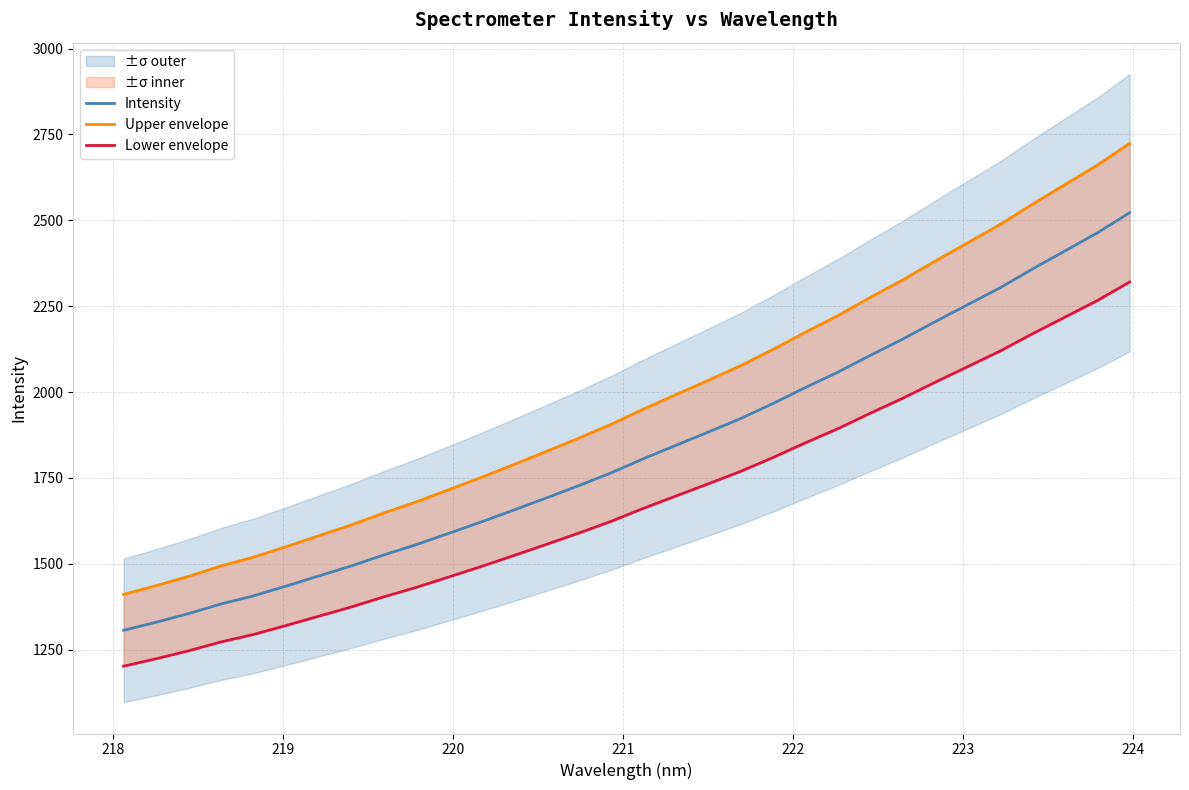

What is the lowest value of the Intensity series?

1306.3